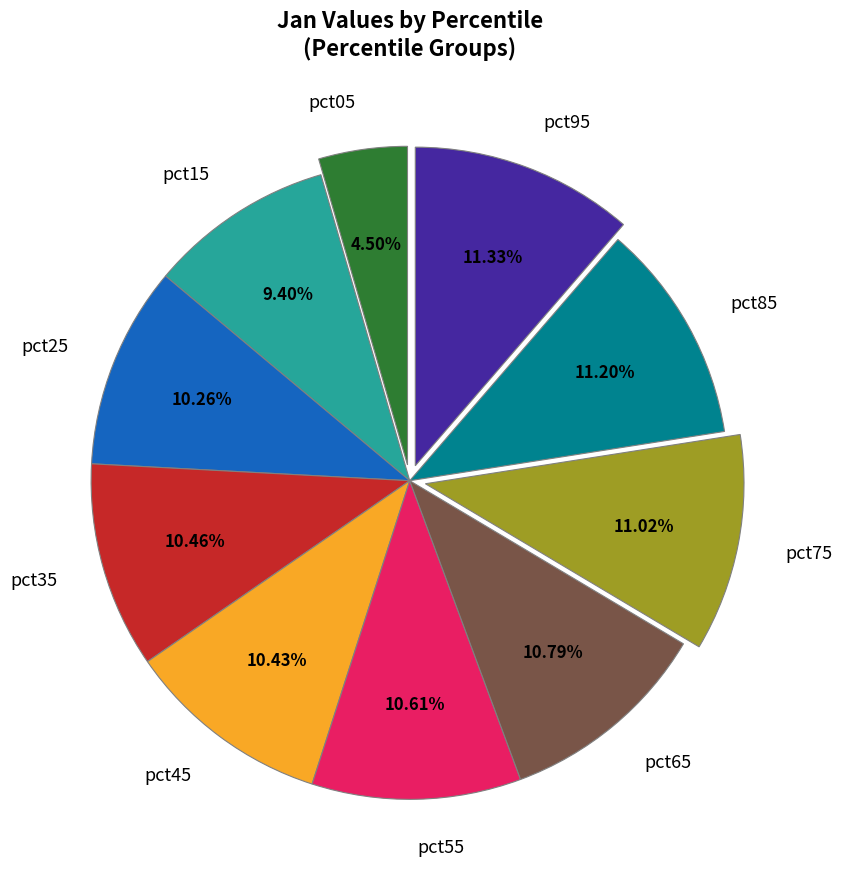

Is there any slice that represents more than half of the pie?

No